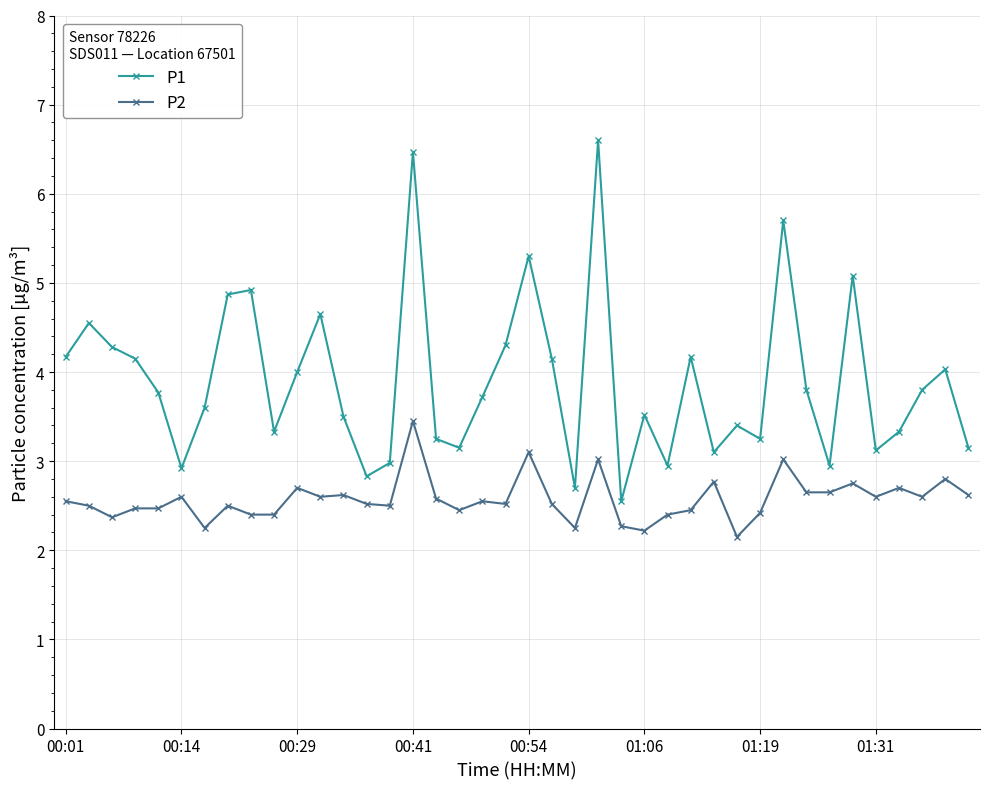

What is the highest value of the P2 series?

3.5